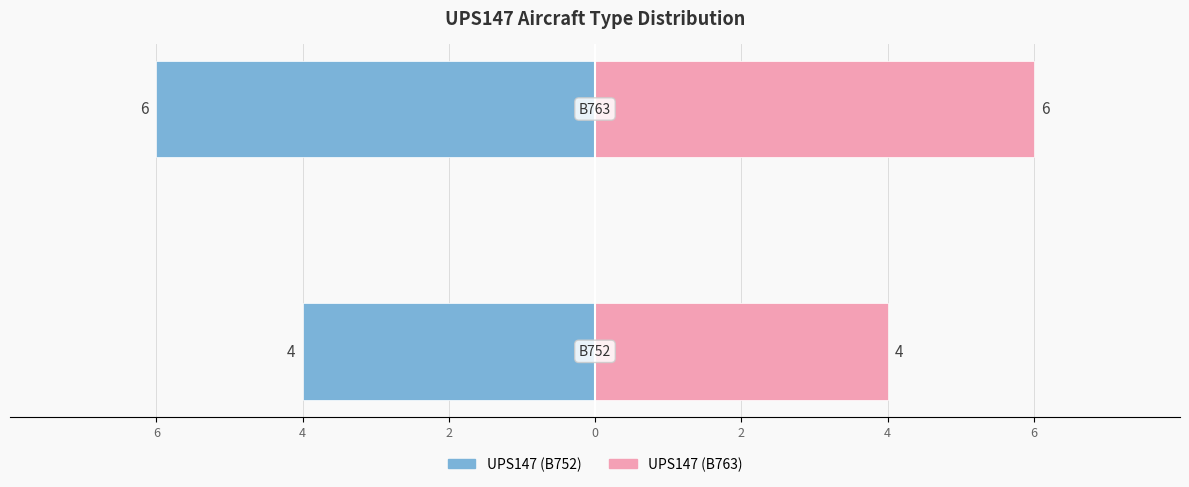

How many B752 (left) values are between -6 and -4?

2